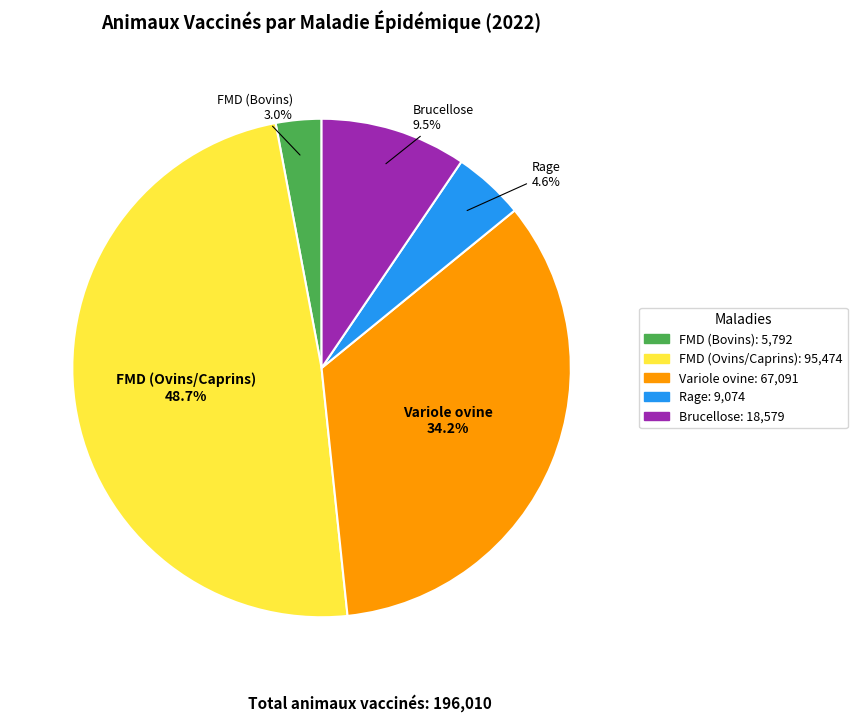

Is there any slice that represents more than half of the pie?

No